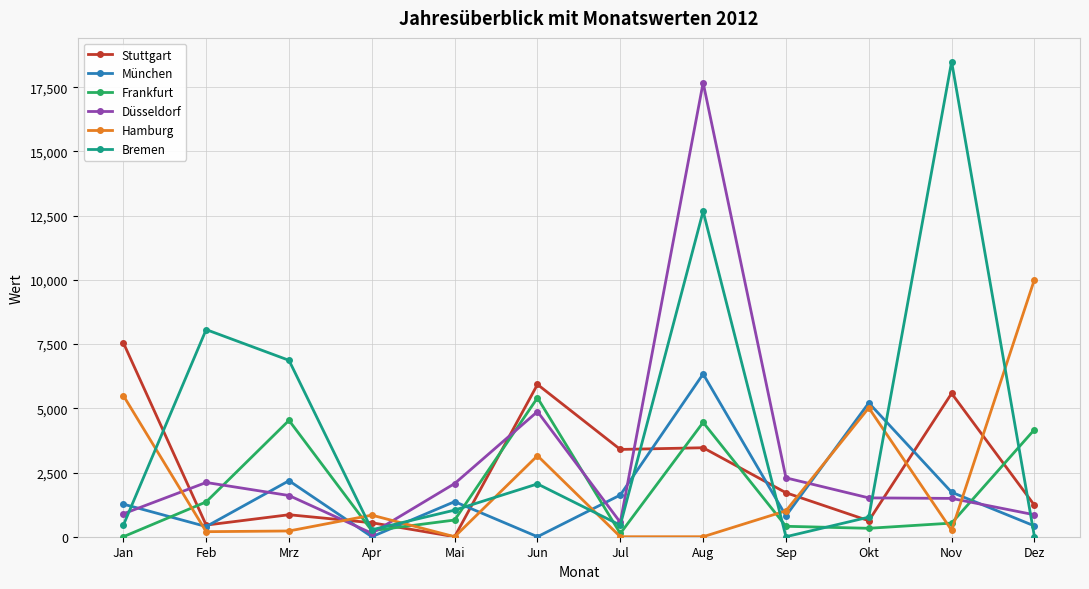

How many interior local peaks does the Frankfurt series have?

3